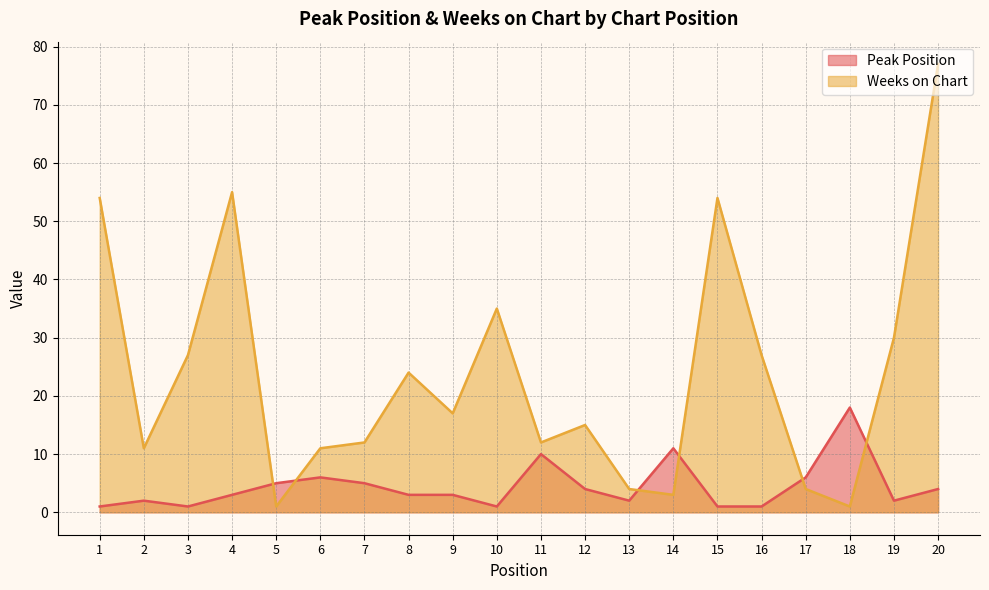

Which series has the widest spread of values?

Weeks on Chart